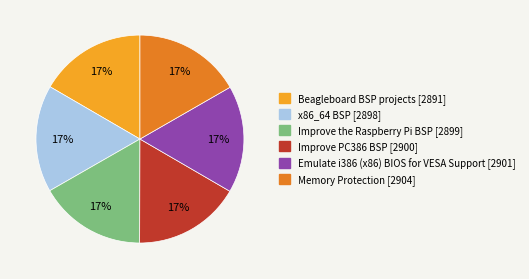

The Improve the Raspberry Pi BSP [2899] slice represents 24% of the pie. True or false?

False